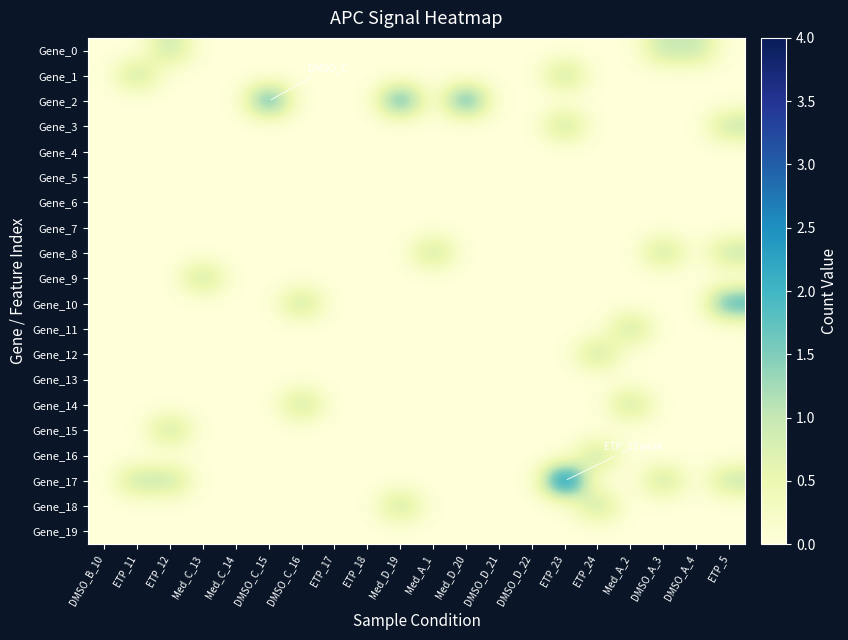

Which has a higher value, ETP_5 or DMSO_A_4?

DMSO_A_4